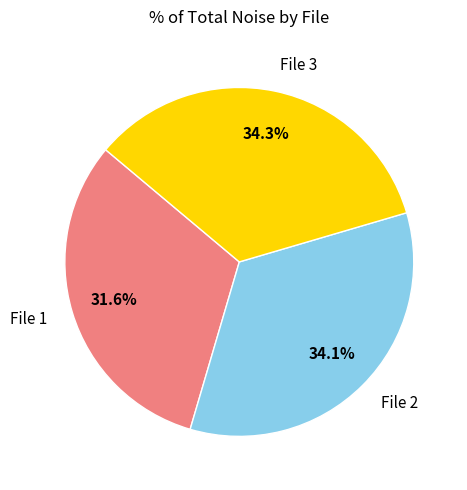

Is there a majority slice in this chart?

No